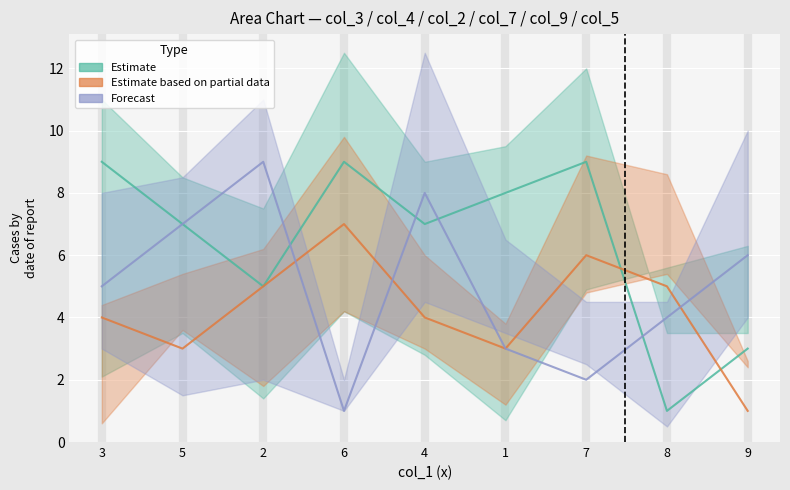

At which category does the chart reach its peak across all series?

3